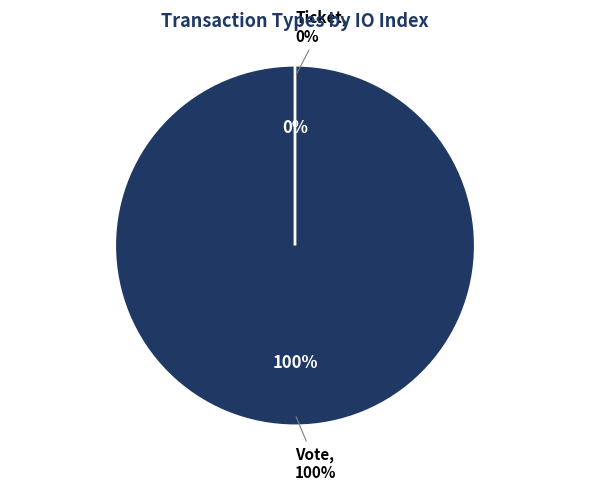

How many slices are in this pie chart?

2